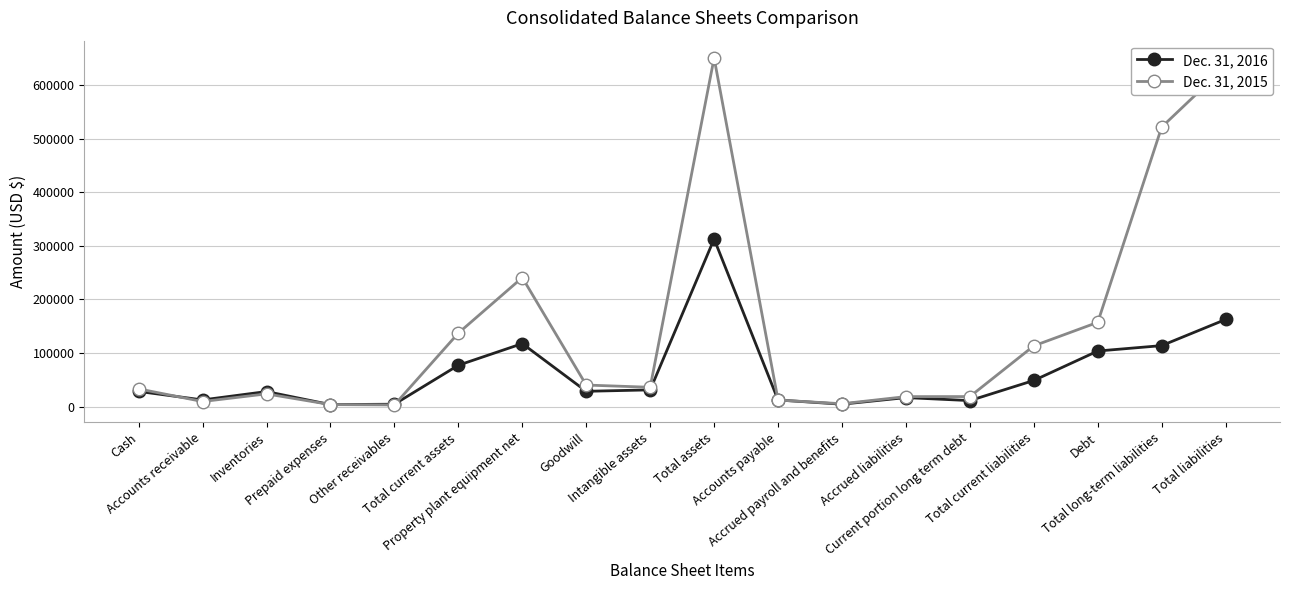

What are all the series names shown in the legend?

Dec. 31, 2016, Dec. 31, 2015